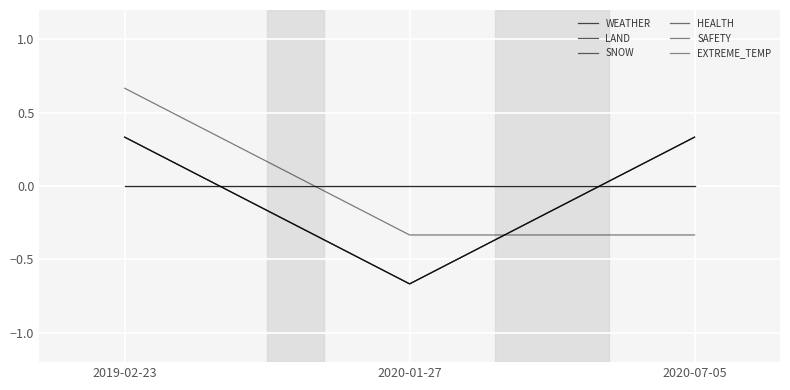

Is the value of SNOW at 2020-01-27 greater than the value of EXTREME_TEMP at 2019-02-23?

No